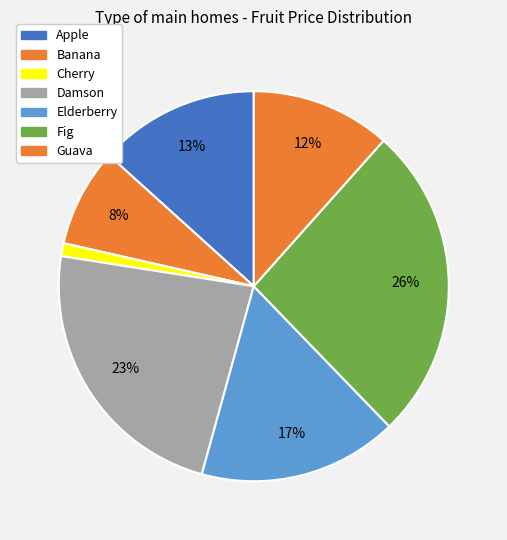

Combined, what portion of the pie is Cherry and Elderberry?

17.6%